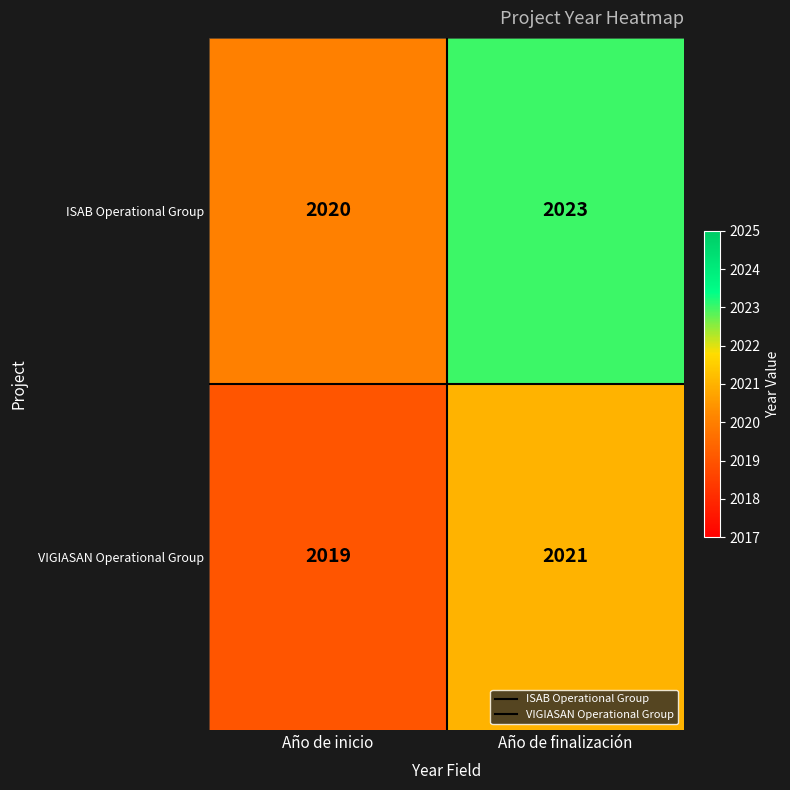

What is the sum of all VIGIASAN Operational Group values?

4040